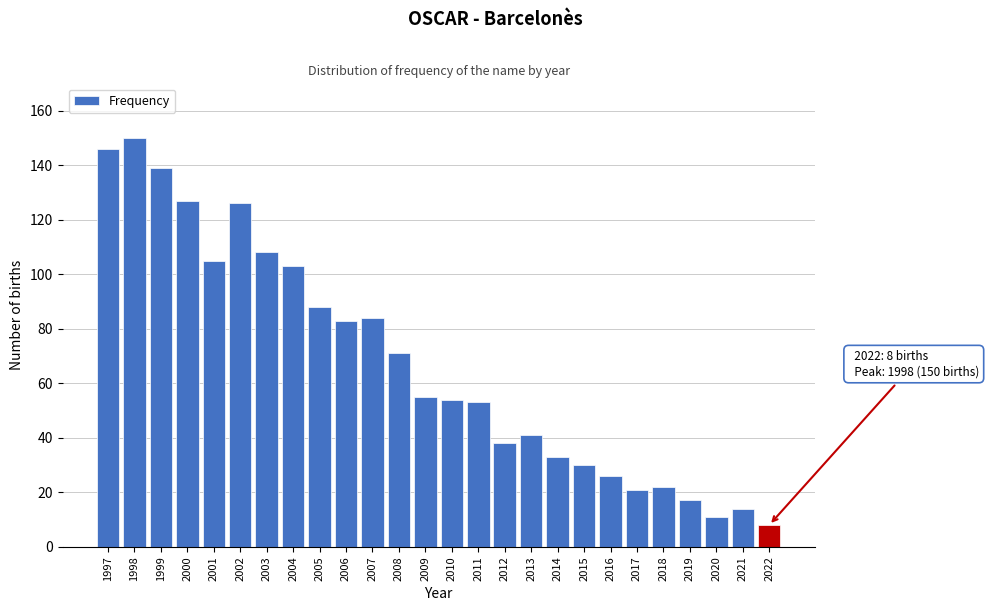

Reading left to right, what are all the values shown in this chart?

1997=146	1998=150	1999=139	2000=127	2001=105	2002=126	2003=108	2004=103	2005=88	2006=83	2007=84	2008=71	2009=55	2010=54	2011=53	2012=38	2013=41	2014=33	2015=30	2016=26	2017=21	2018=22	2019=17	2020=11	2021=14	2022=8